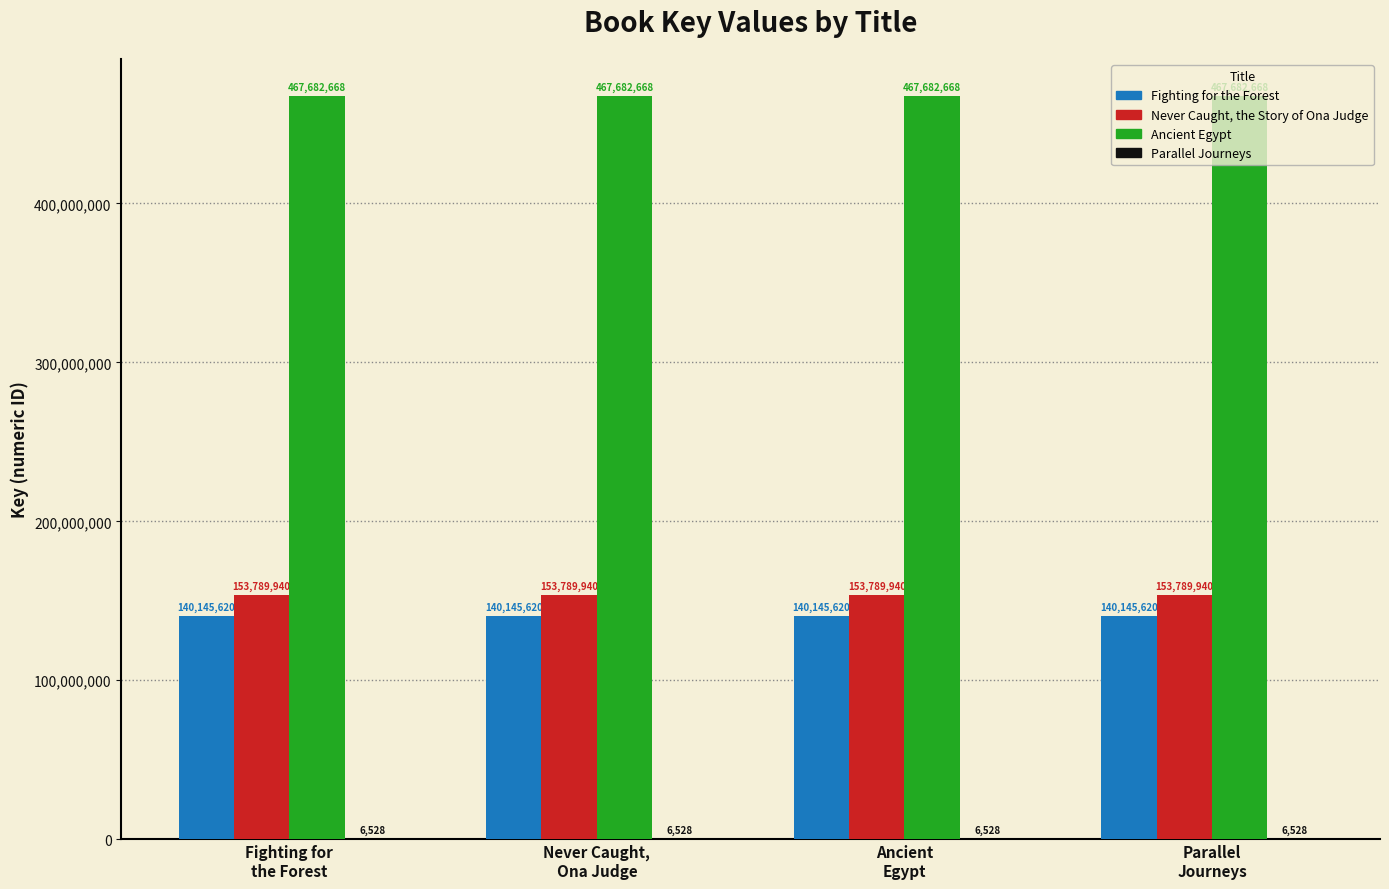

Which series has the largest total across all categories?

Ancient Egypt